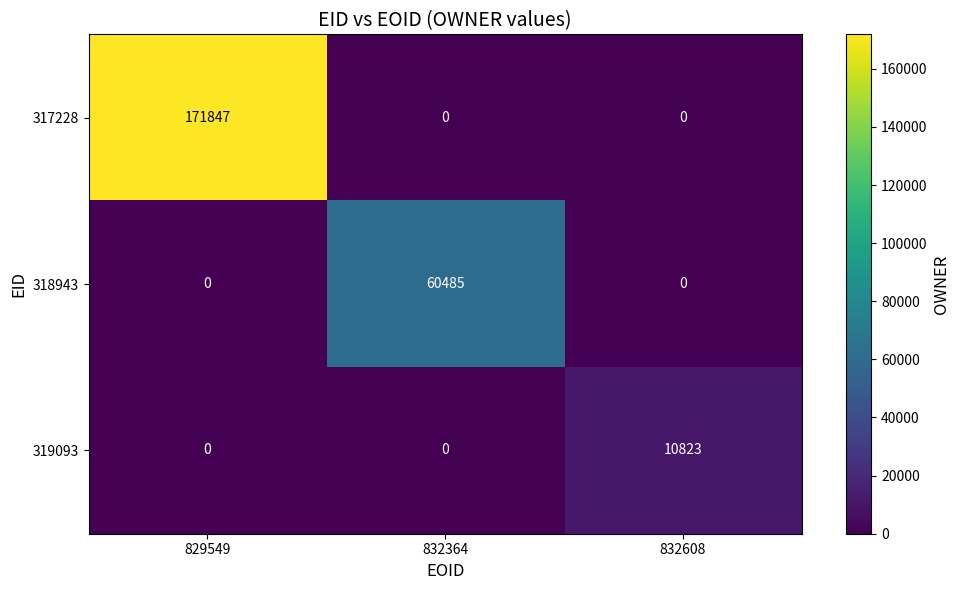

What is the highest value of the 318943 series?

60485